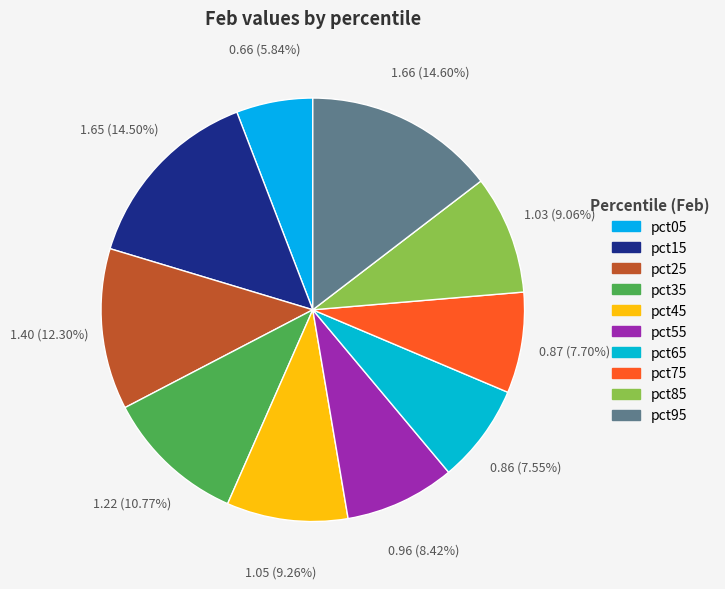

Is it true that pct95 is 3% of the pie?

False